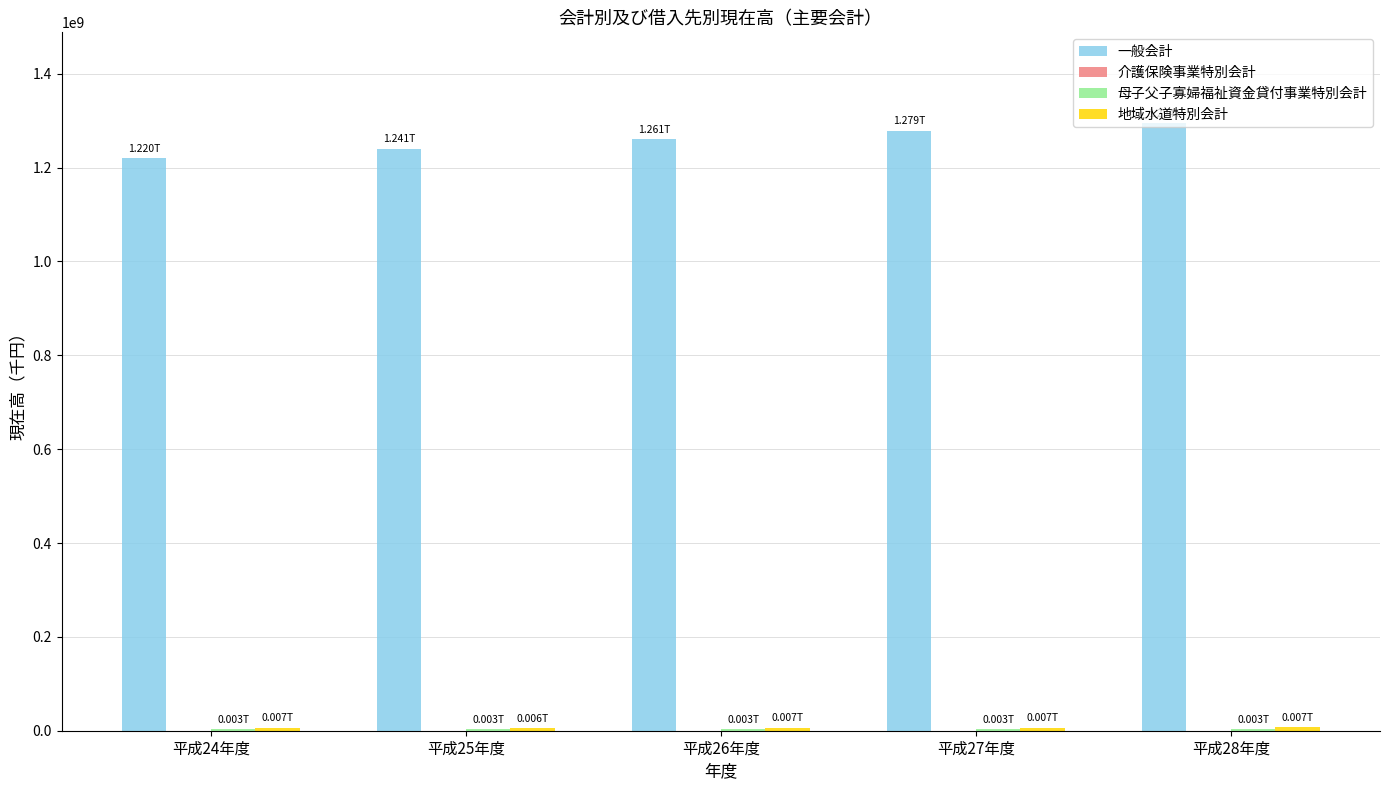

Which series has the largest total across all categories?

一般会計